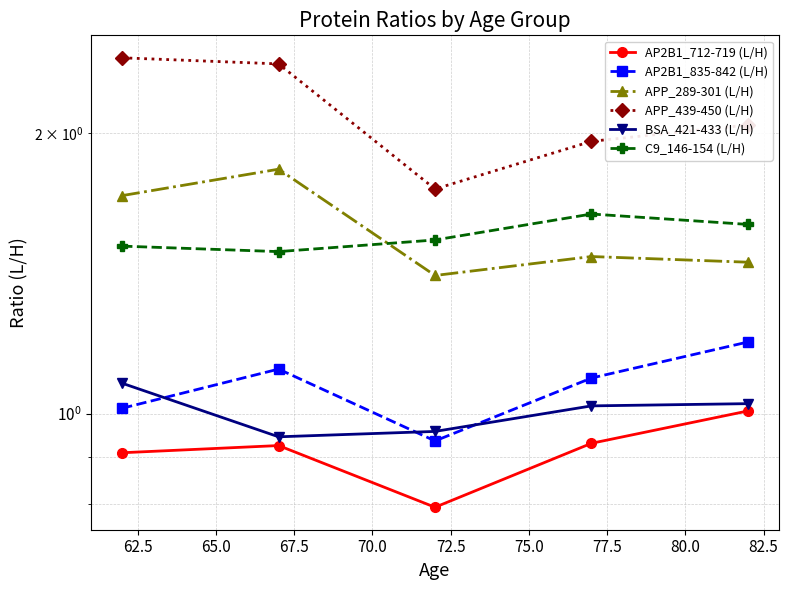

Reading left to right, transcribe all the data shown in this chart.

AP2B1_712-719 (L/H): 0.9	0.9	0.8	0.9	1.0
AP2B1_835-842 (L/H): 1.0	1.1	0.9	1.1	1.2
APP_289-301 (L/H): 1.7	1.8	1.4	1.5	1.5
APP_439-450 (L/H): 2.4	2.4	1.7	2.0	2.0
BSA_421-433 (L/H): 1.1	0.9	1.0	1.0	1.0
C9_146-154 (L/H): 1.5	1.5	1.5	1.6	1.6